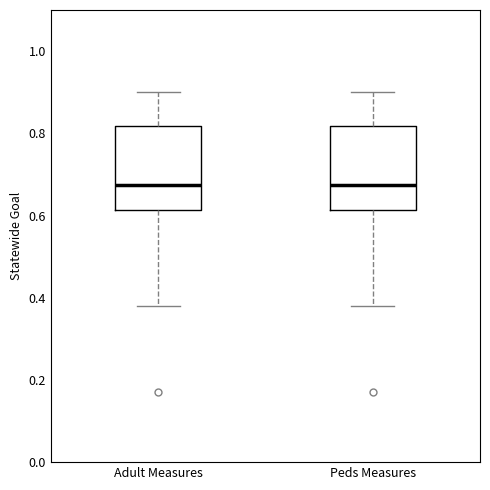

Reading left to right, transcribe this box plot: for each box, give where its median line is, the range the box spans, and where its two whiskers end, as read against the y-axis. The values are not printed on the chart, so give them approximately, as read against the axis.

Adult Measures: median 0.68, box 0.62 to 0.82, whiskers 0.38 to 0.90
Peds Measures: median 0.68, box 0.62 to 0.82, whiskers 0.38 to 0.90